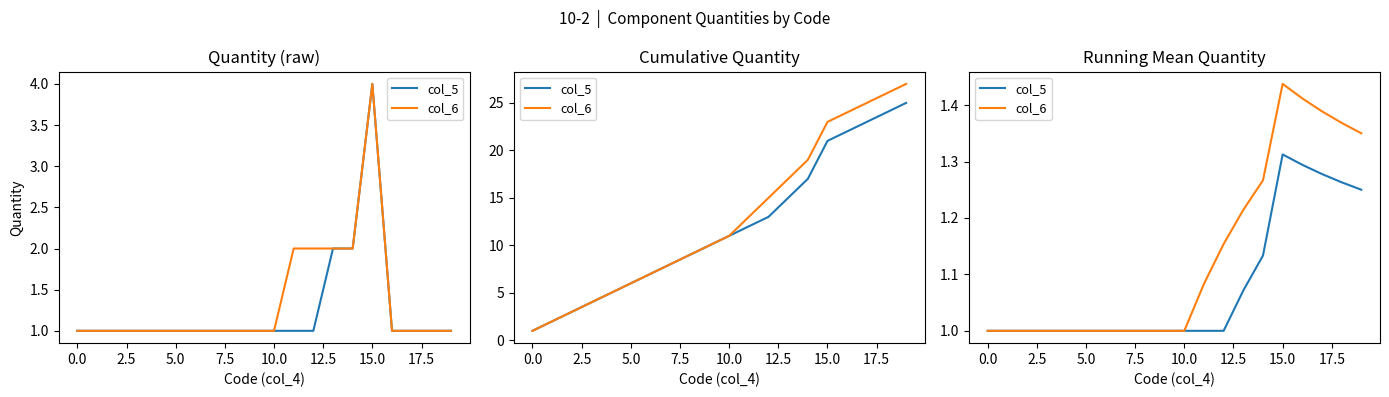

At how many categories does at least one series exceed 1?

9